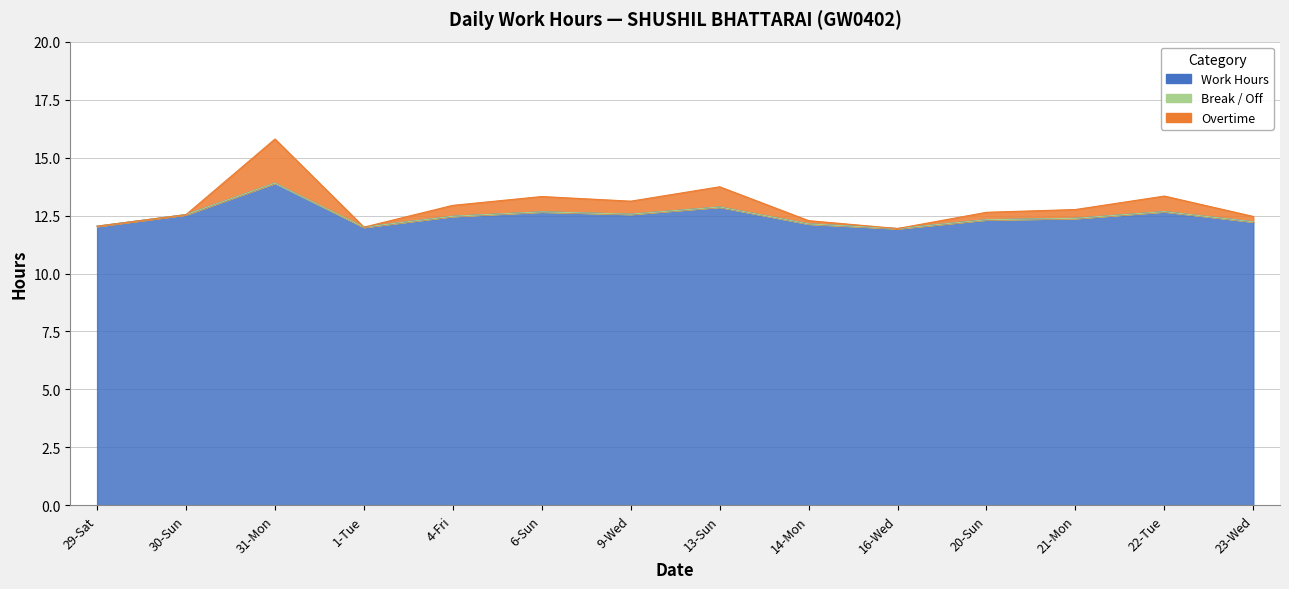

Which category has the lowest value in the Overtime series?

16-Wed